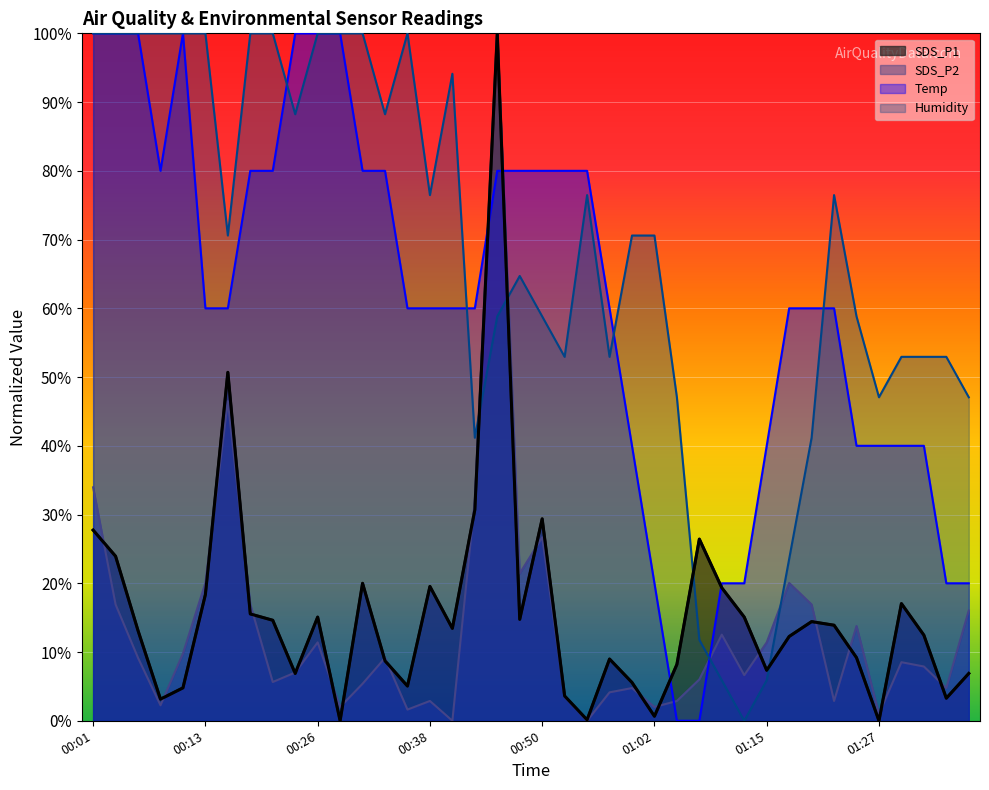

At how many categories does at least one series exceed 63?

25